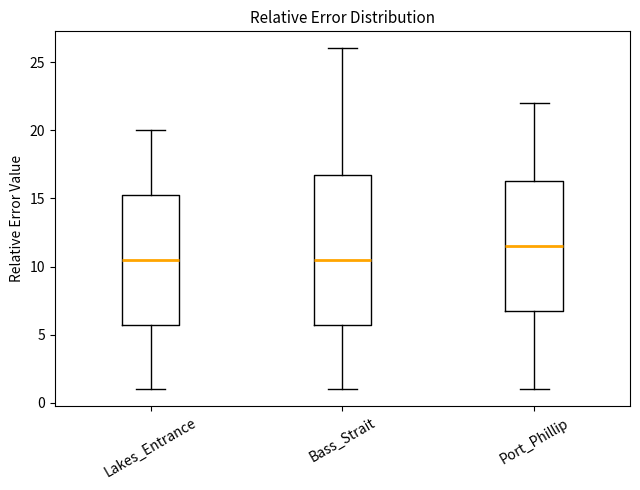

Where does the lower whisker of the box for Port_Phillip end on the y-axis? The values are not printed on the chart, so give them approximately, as read against the axis.

1.0